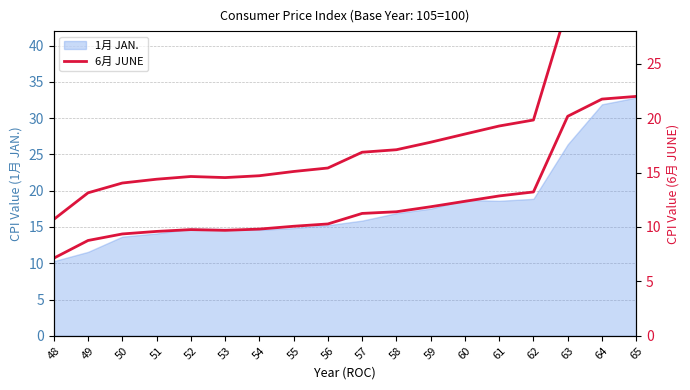

Is this an area chart (filled region under the line)?

No